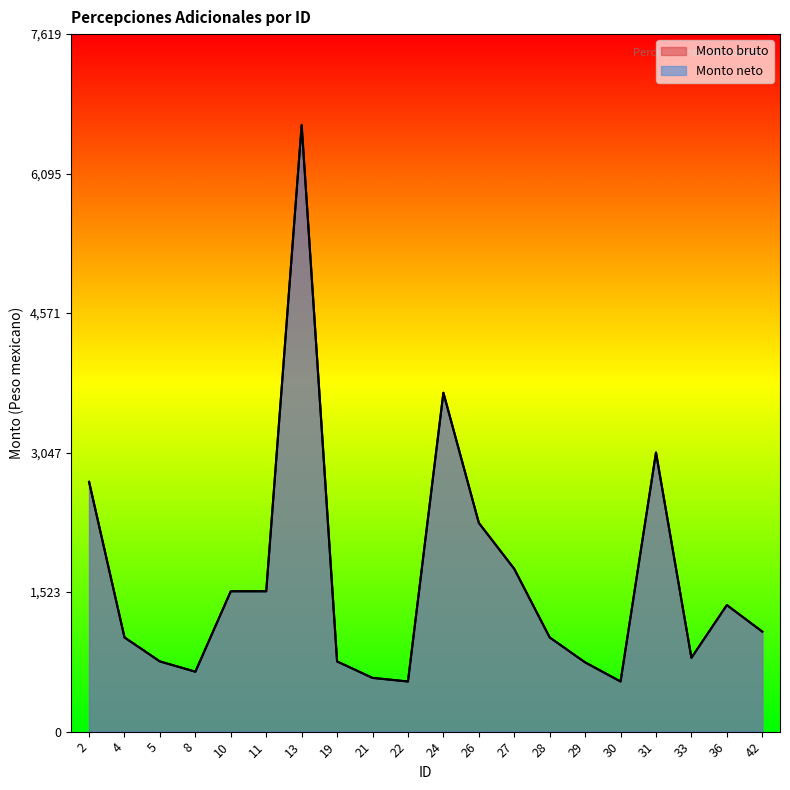

What are all the series names shown in the legend?

Monto bruto, Monto neto